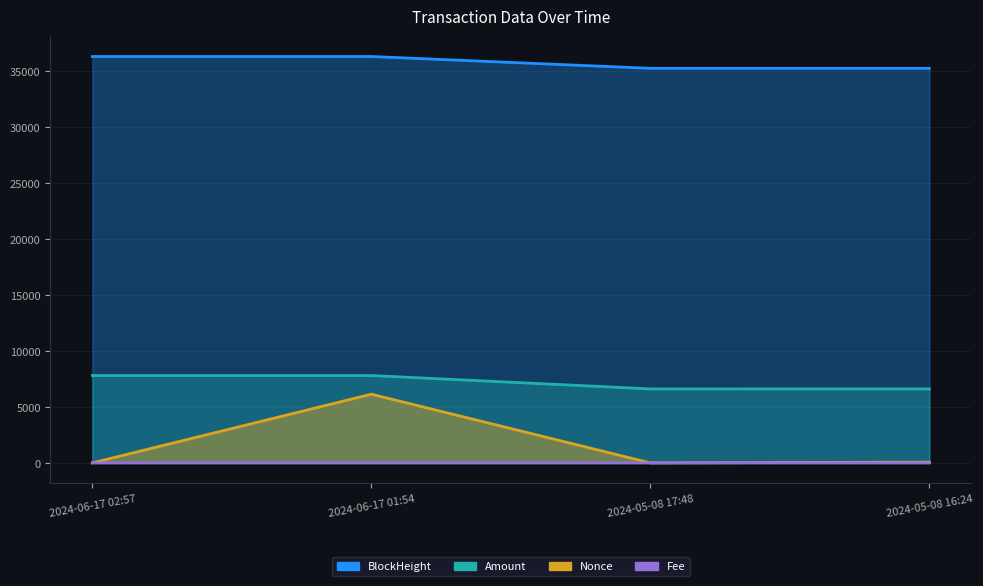

Which series has the largest total across all categories?

BlockHeight